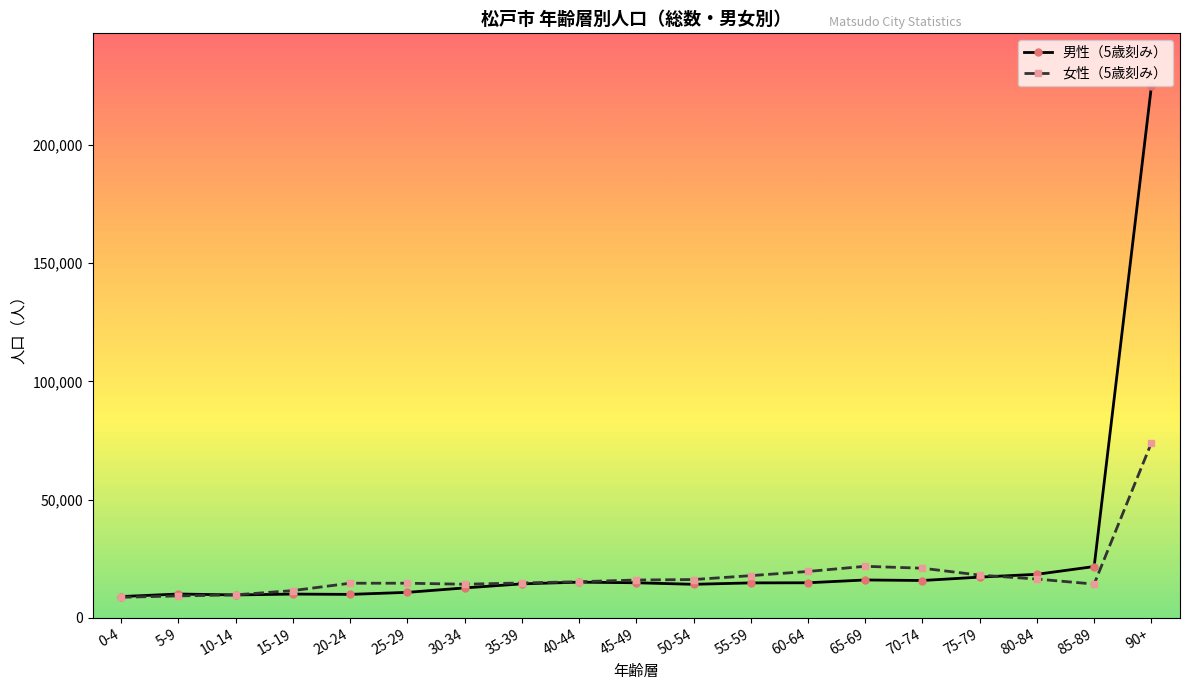

Which series has the largest total across all categories?

男性（5歳刻み）